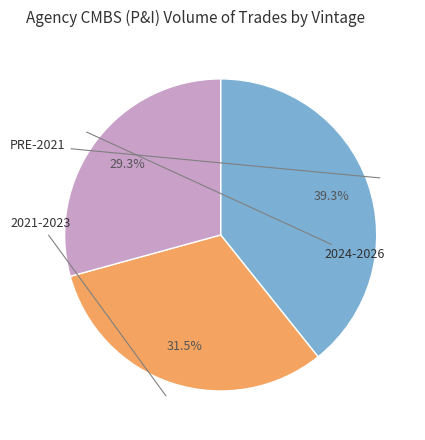

How many slices are in this pie chart?

3